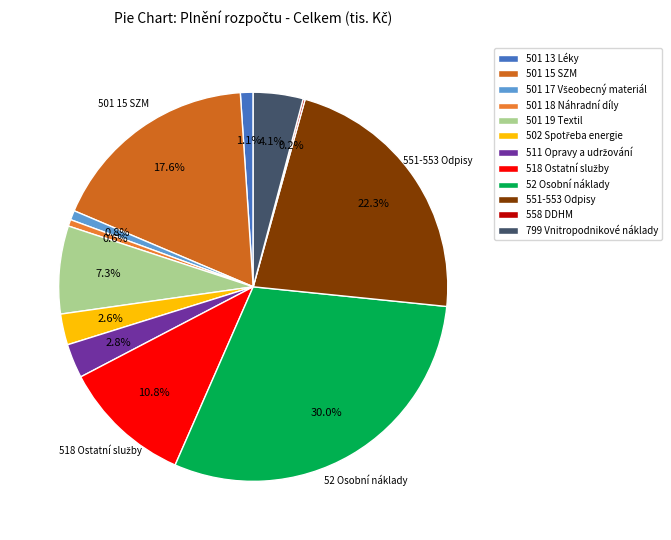

How many segments does this pie chart have?

12